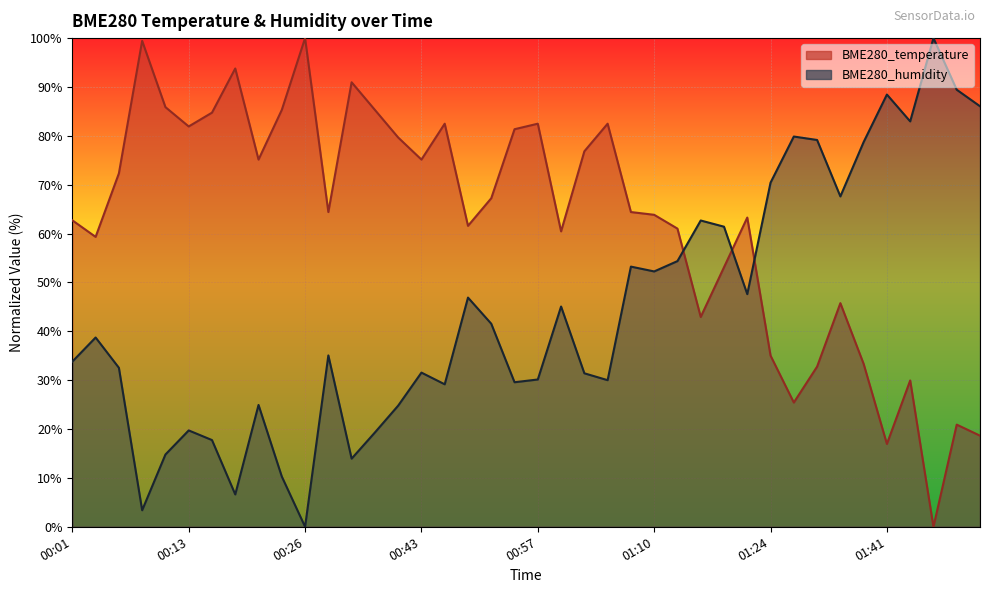

Is it true that BME280_humidity equals 24.4 at 01:39?

False